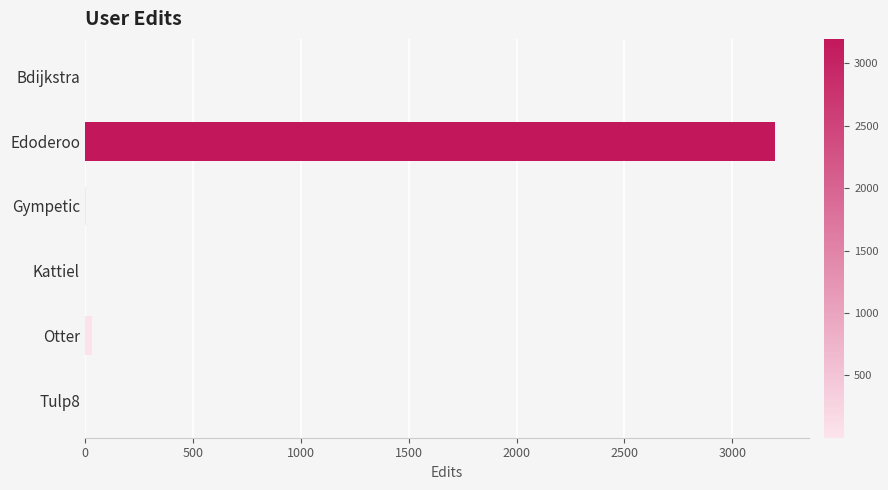

What is the sum of all values?

3234